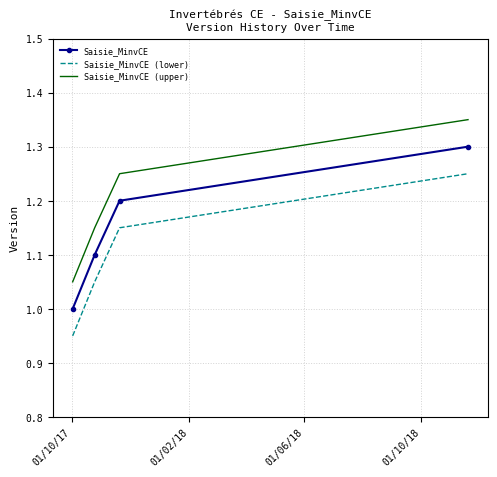

True or false: Saisie_MinvCE (upper) and Saisie_MinvCE (lower) intersect in this chart.

False